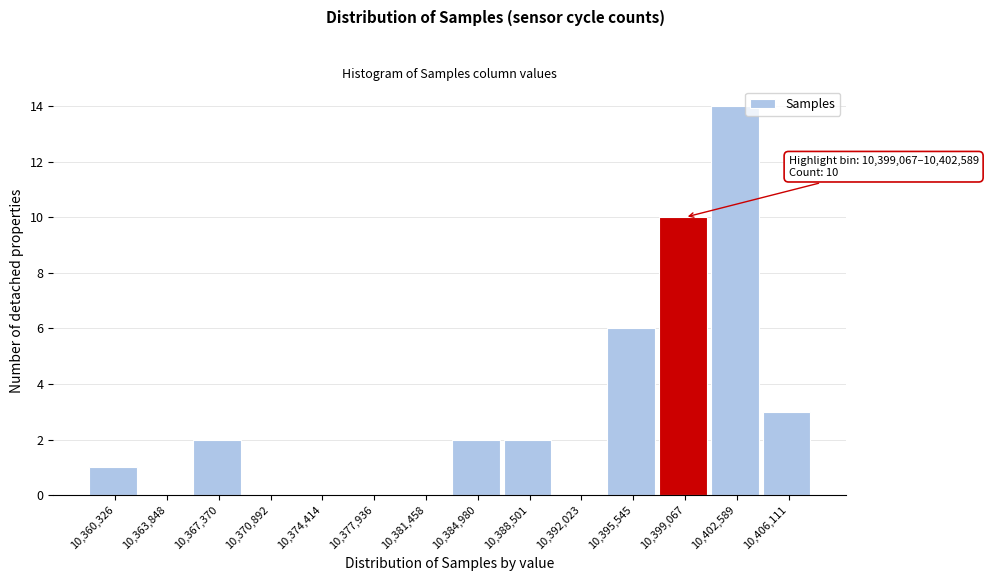

Reading left to right, what are all the values shown in this chart?

10,360,326=1	10,363,848=0	10,367,370=2	10,370,892=0	10,374,414=0	10,377,936=0	10,381,458=0	10,384,980=2	10,388,501=2	10,392,023=0	10,395,545=6	10,399,067=10	10,402,589=14	10,406,111=3